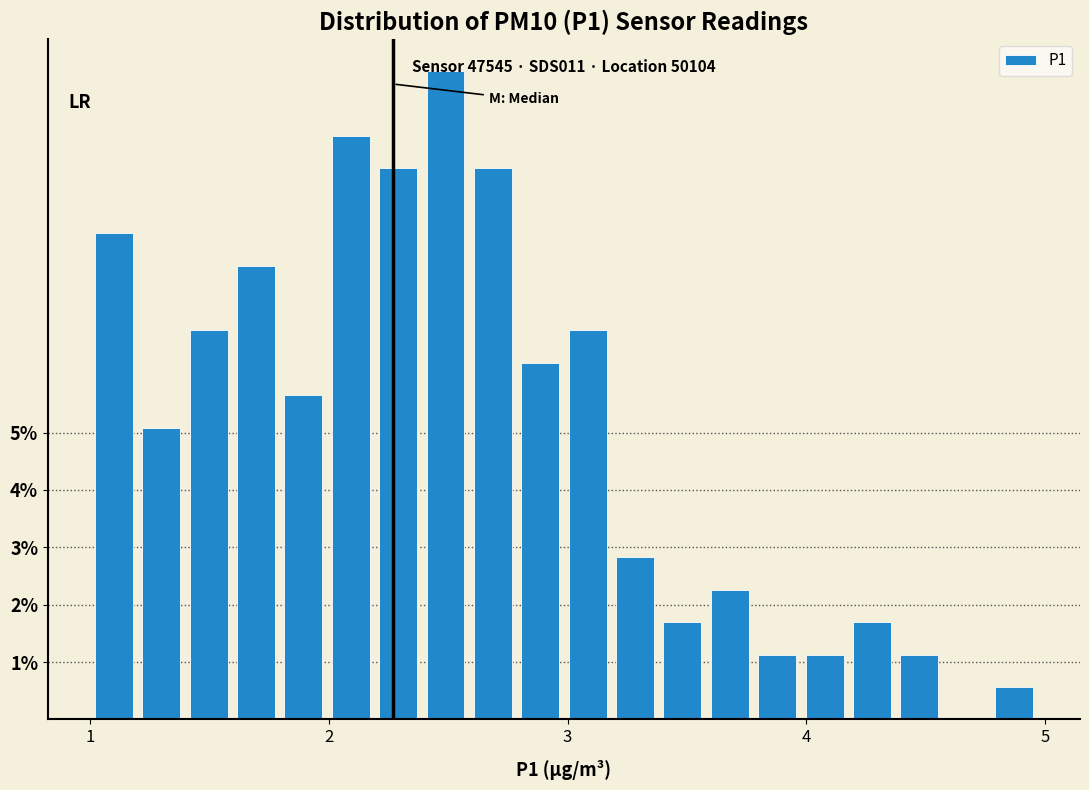

Read against the x-axis, roughly where is the centre of the tallest bar?

2.5